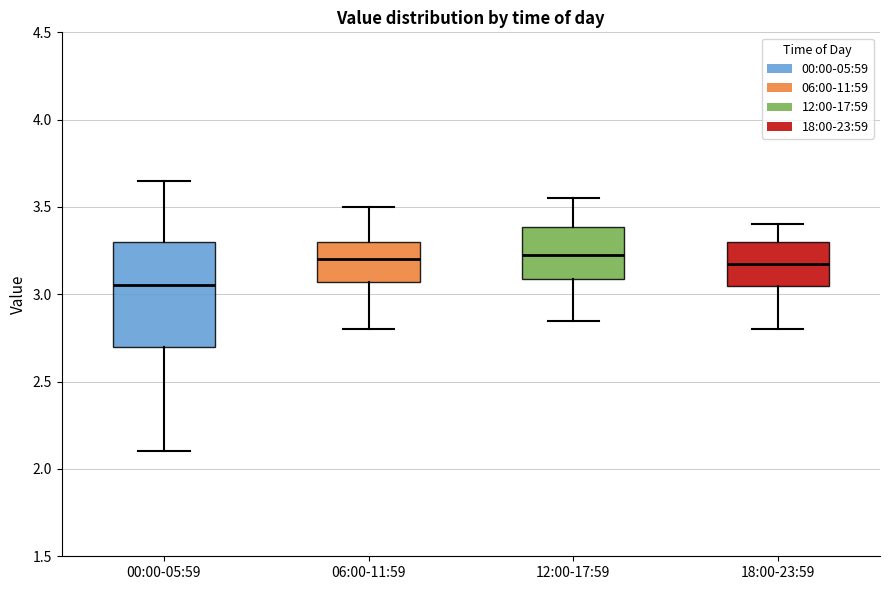

Which box is the tallest, from its lower edge to its upper edge?

00:00-05:59